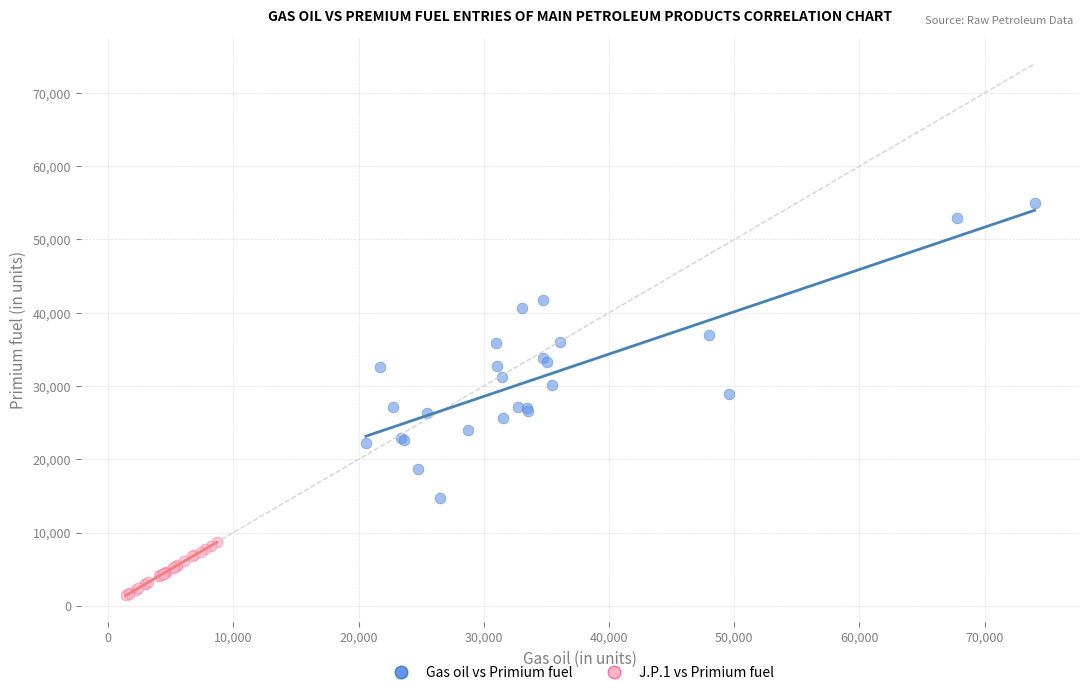

Which series contains the lowest Y value?

J.P.1 vs Primium fuel